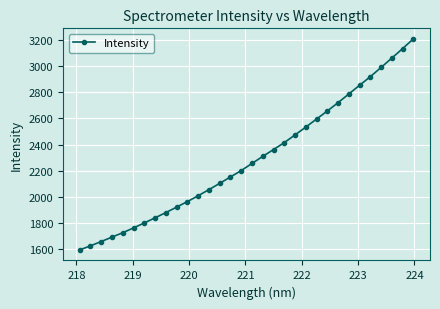

What is the value of the 31st point from the left?

3136.7